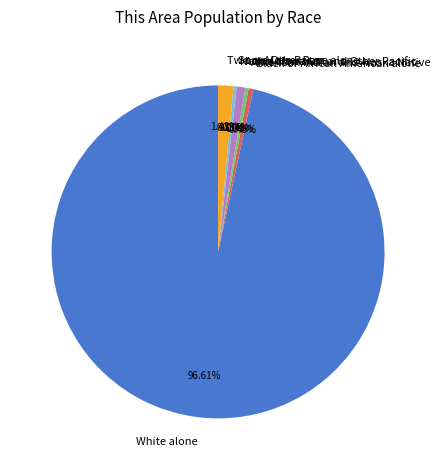

How many segments does this pie chart have?

7